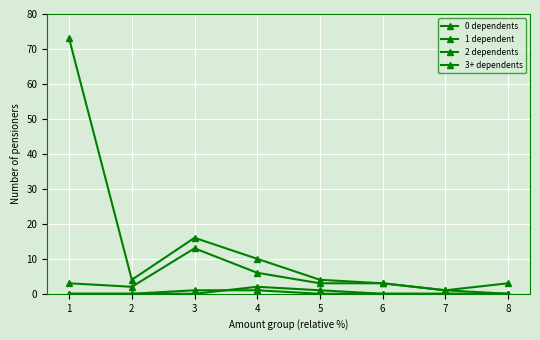

List the series in order of their peak value, highest first.

0 dependents, 1 dependent, 2 dependents, 3+ dependents